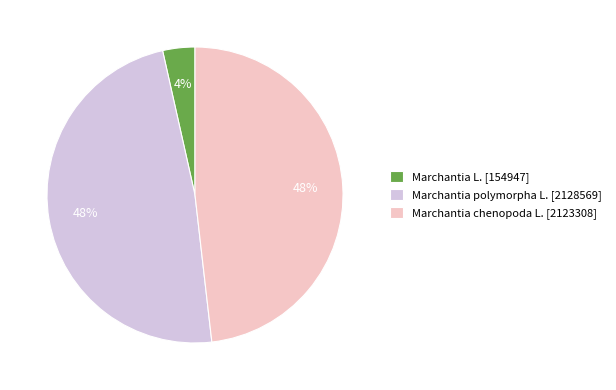

Count the number of slices in the pie.

3